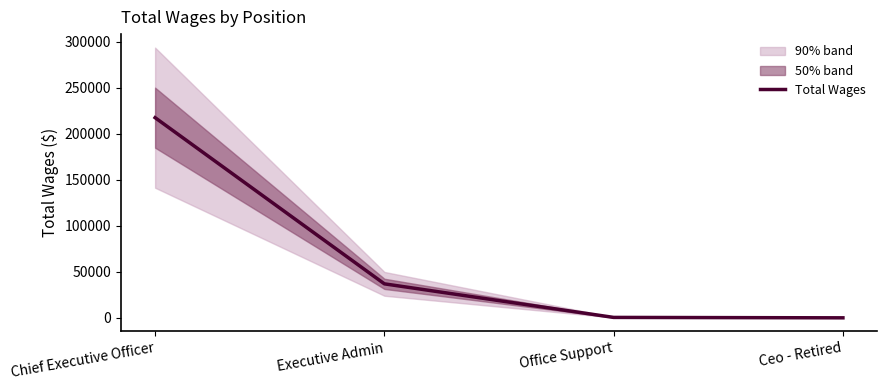

Is it true that the value at Office Support is 757?

False